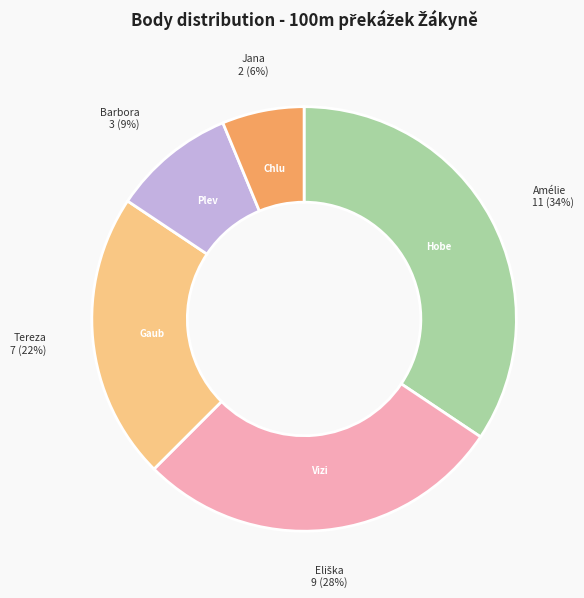

How many segments does this pie chart have?

5